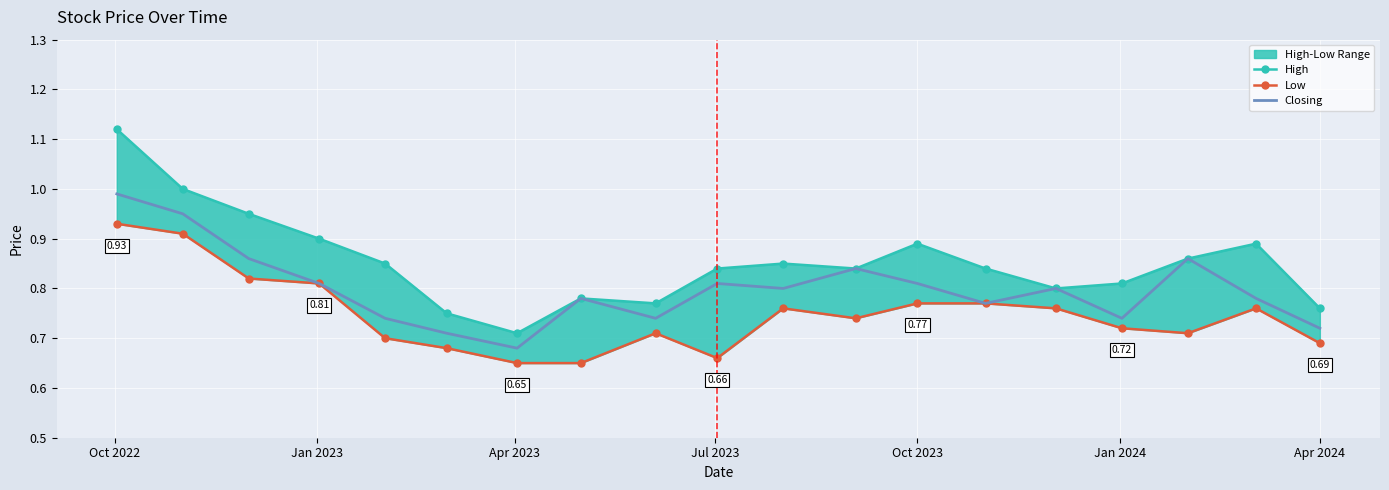

What is the value of the Low point at the 4th from the left?

0.8